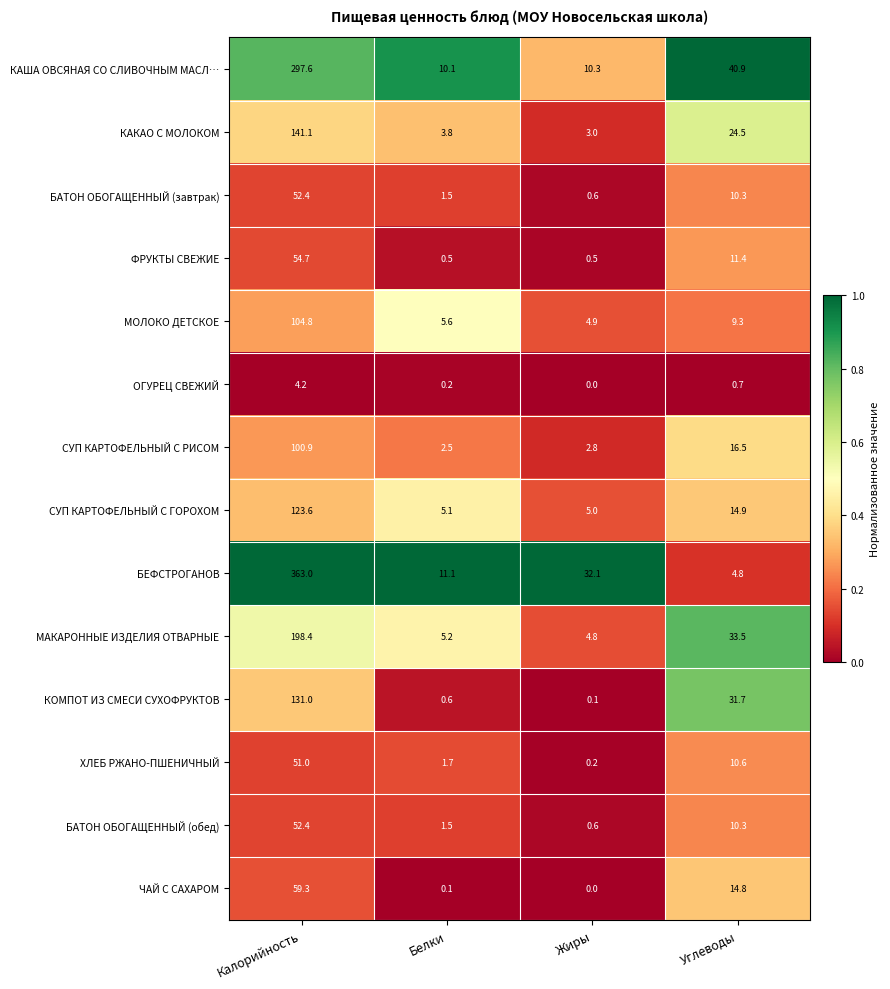

The value of КАША ОВСЯНАЯ СО СЛИВОЧНЫМ МАСЛ… at Белки is 10.1. True or false?

True